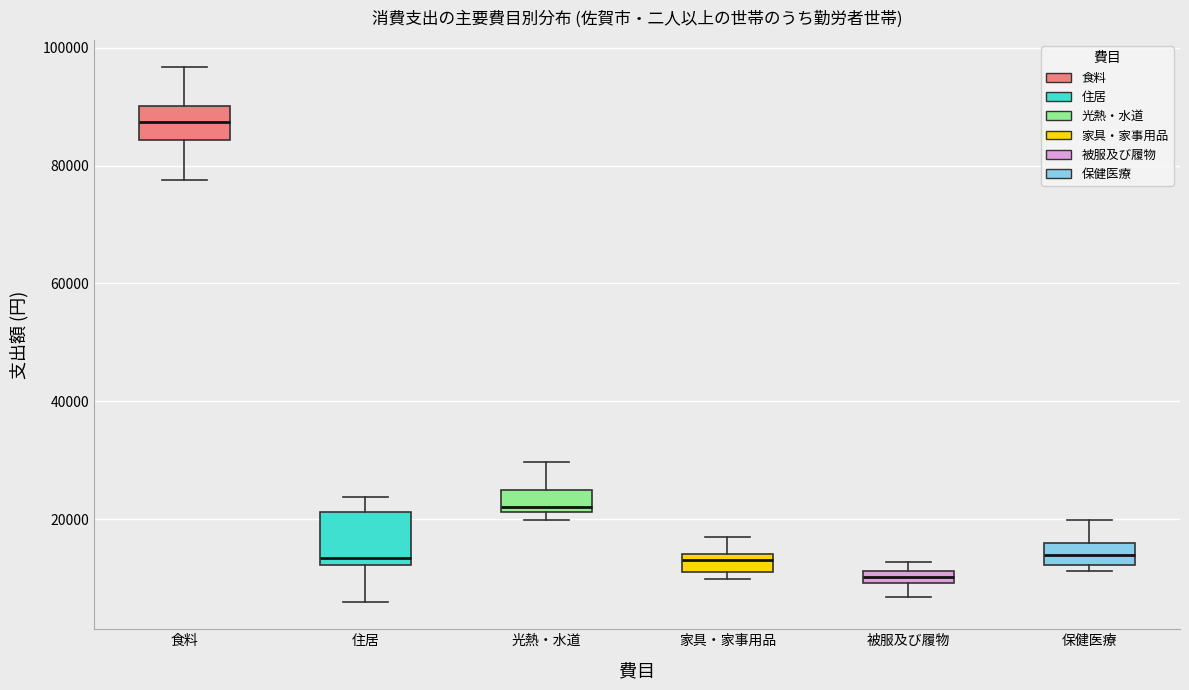

Where is the lower edge of the box for 家具・家事用品 on the y-axis? The values are not printed on the chart, so give them approximately, as read against the axis.

12000